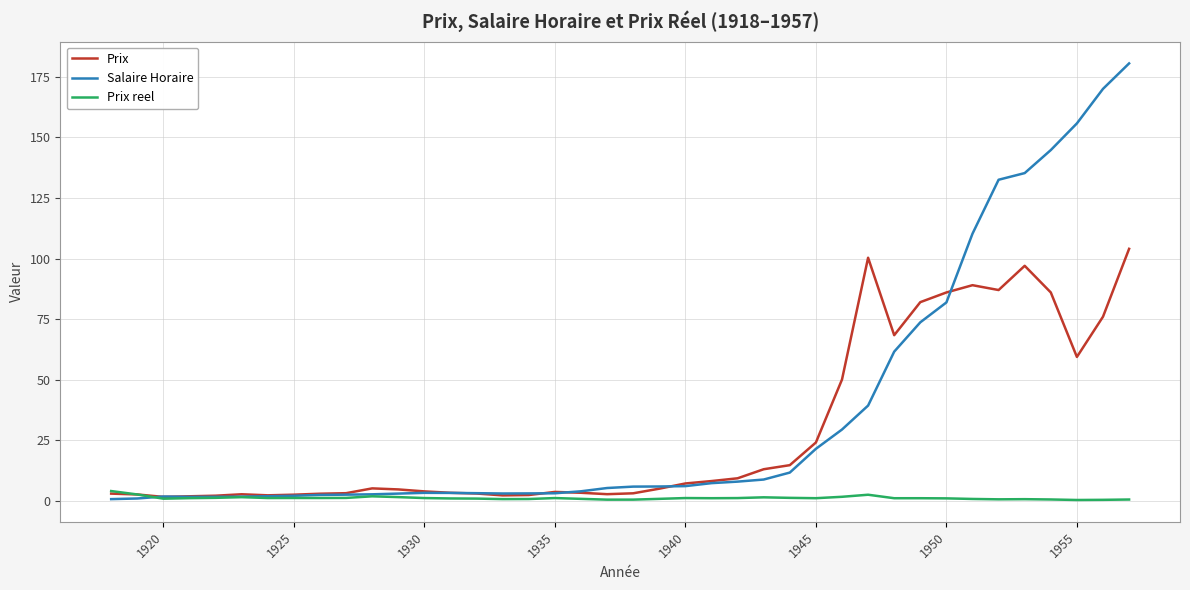

What are all the series names shown in the legend?

Prix, Salaire Horaire, Prix reel